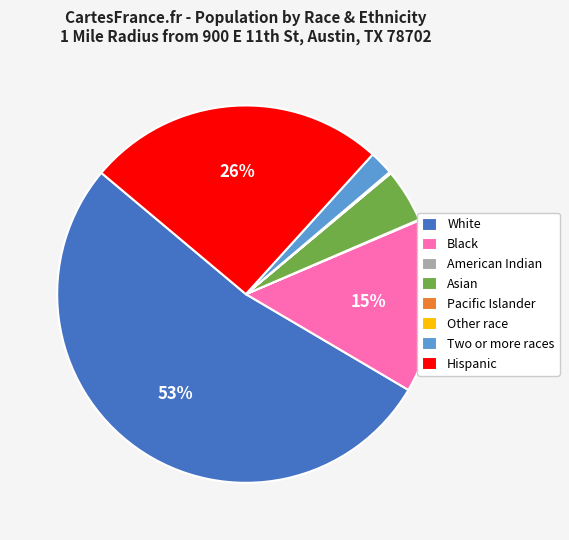

Which slice is the largest?

White